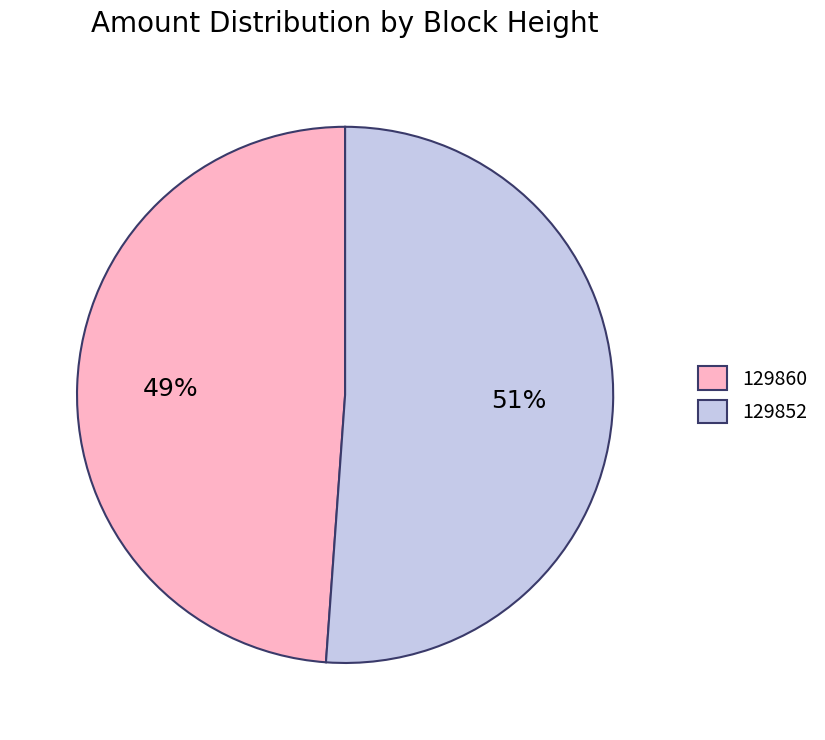

Is the sum of 129852 and 129860 greater than half?

Yes